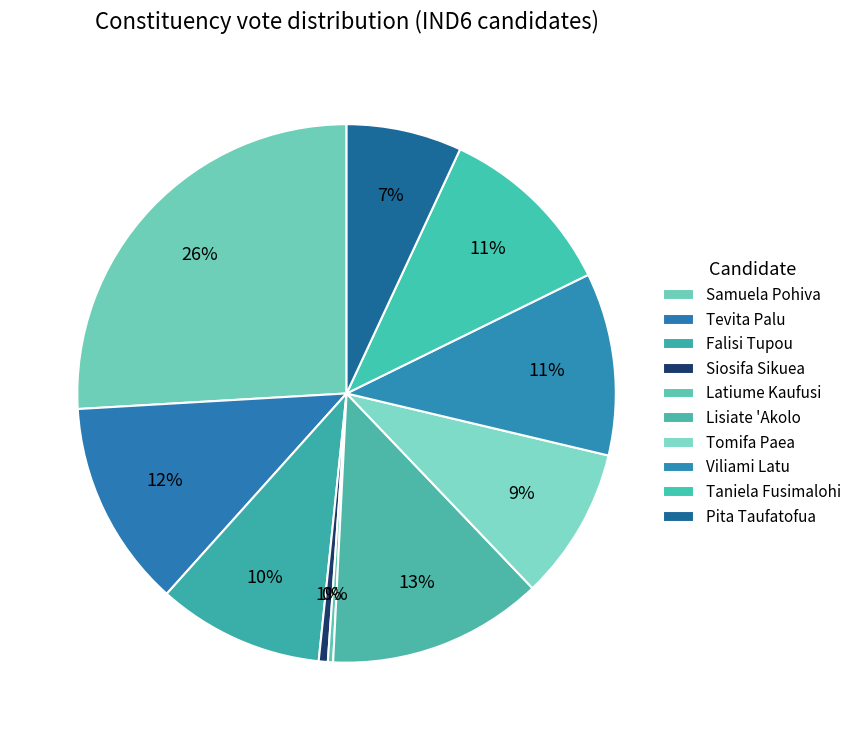

What portion of the pie excludes Taniela Fusimalohi?

89.2%